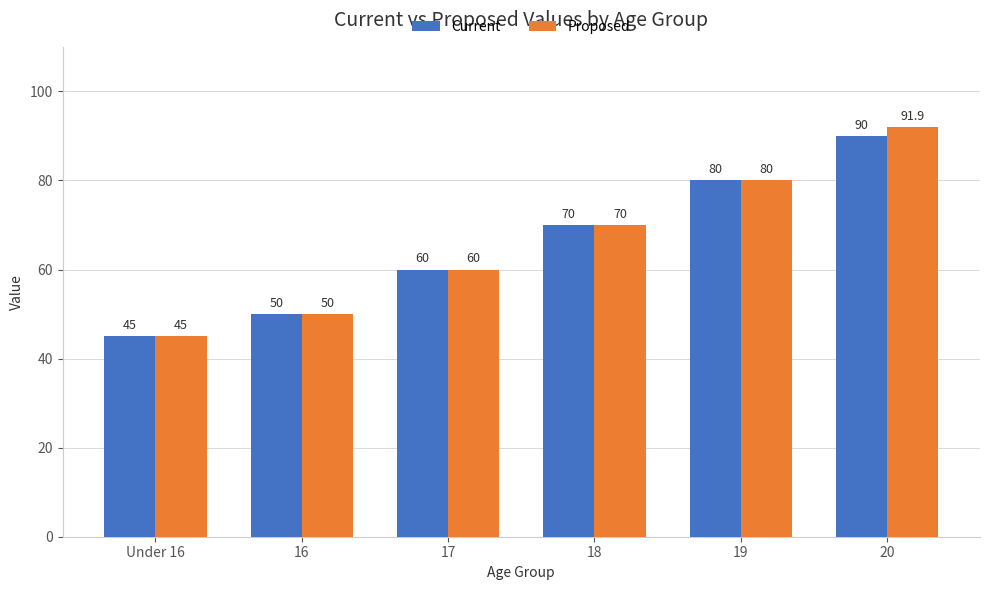

At which label is Proposed closest to 68?

18